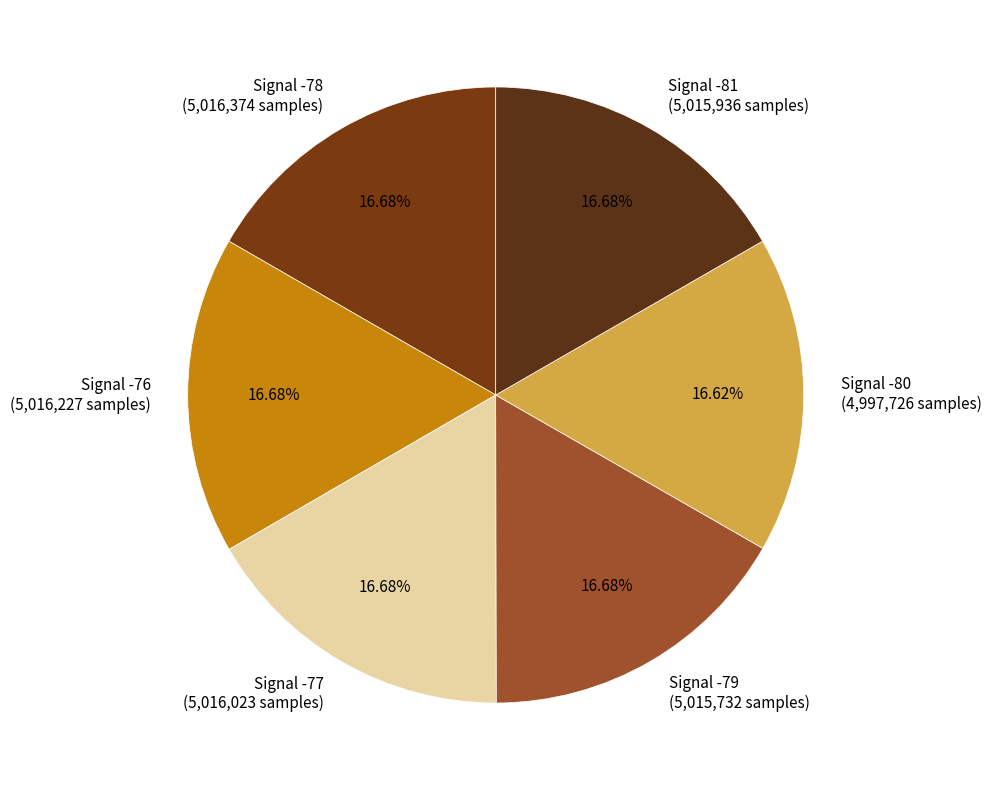

Does any single category account for the majority?

No